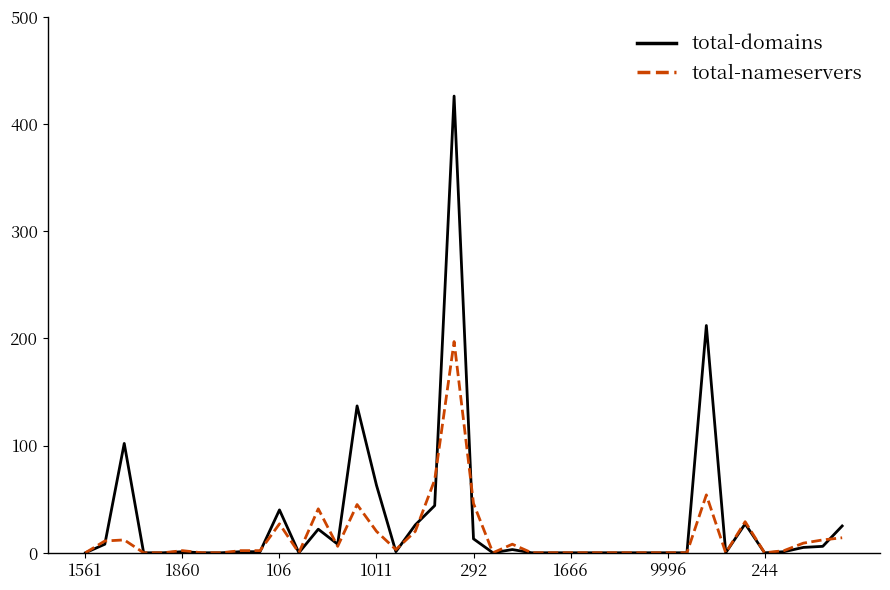

What is the greatest value displayed?

426